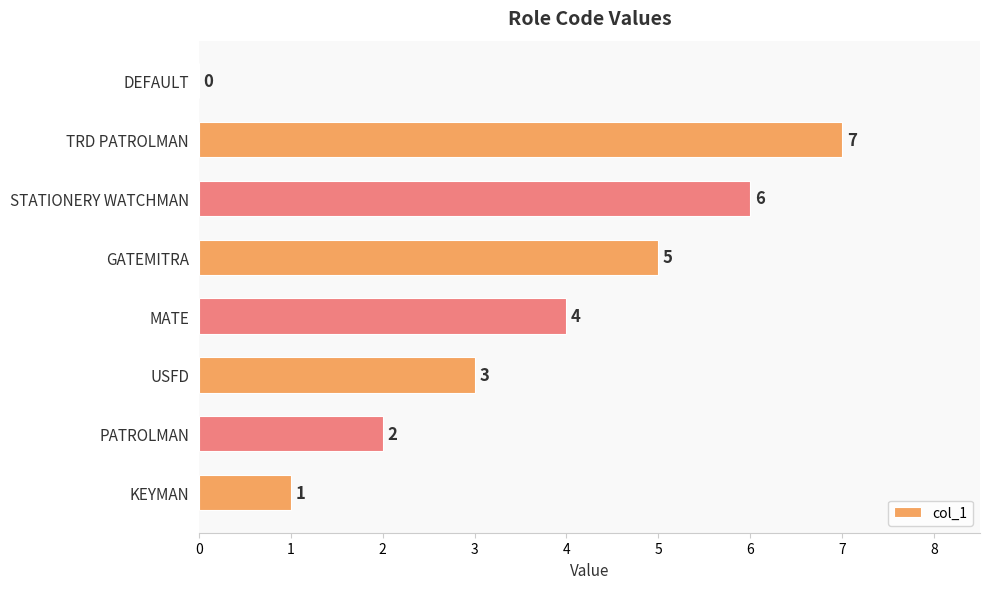

How many data points does each series have?

8